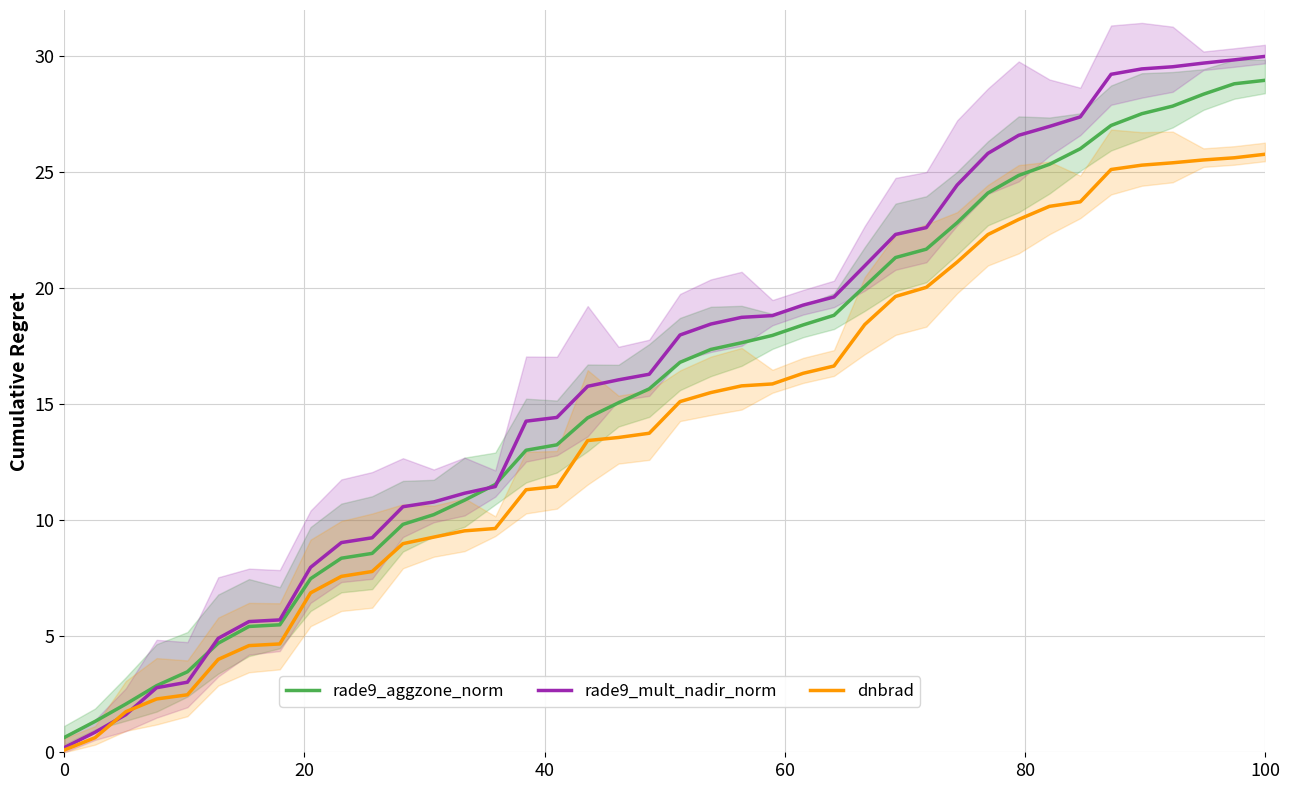

At 100, list the series in order from smallest to largest.

dnbrad, rade9_aggzone_norm, rade9_mult_nadir_norm